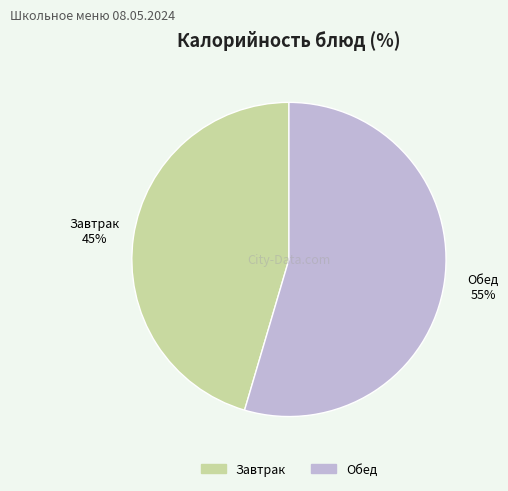

What is the ratio of the value at Обед to the value at Завтрак?

1.2